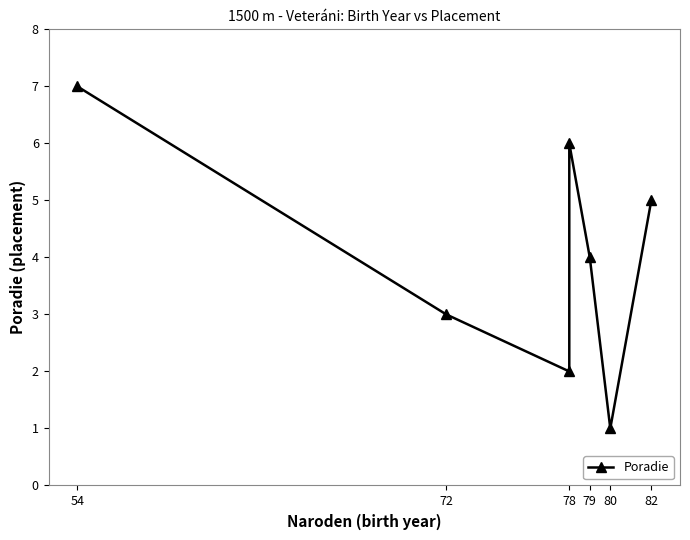

True or false: the data shows 8 at 82.

False